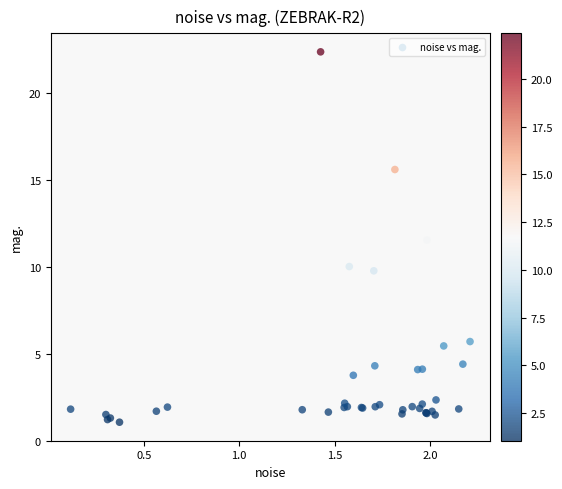

What Y value in the scatter plot is closest to 11?

11.5